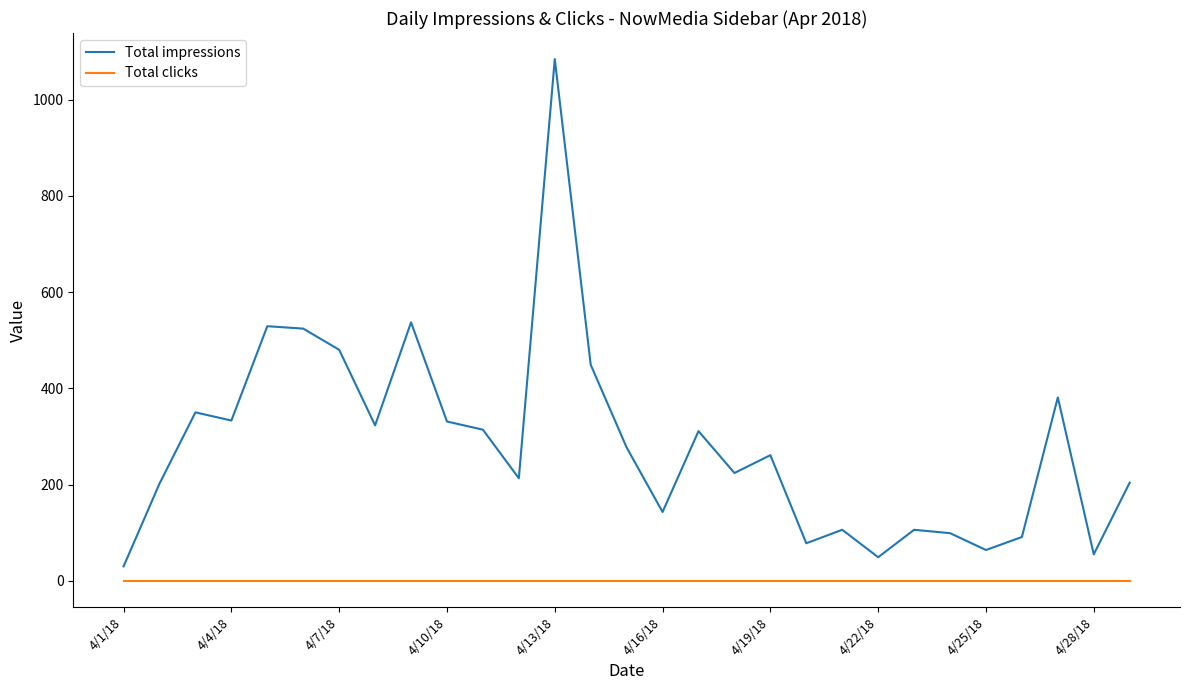

Which series has the largest total across all categories?

Total impressions